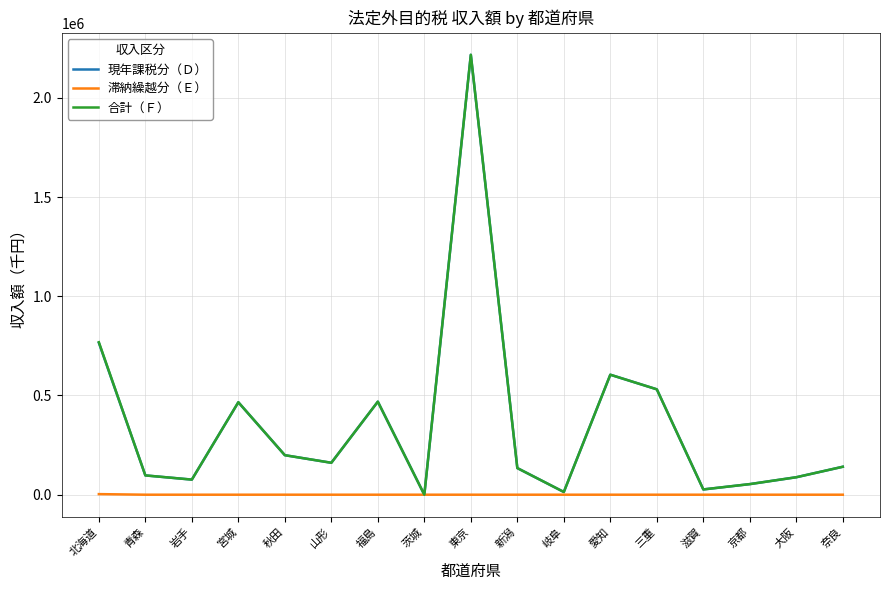

At which category is the sum across all series the highest?

東京